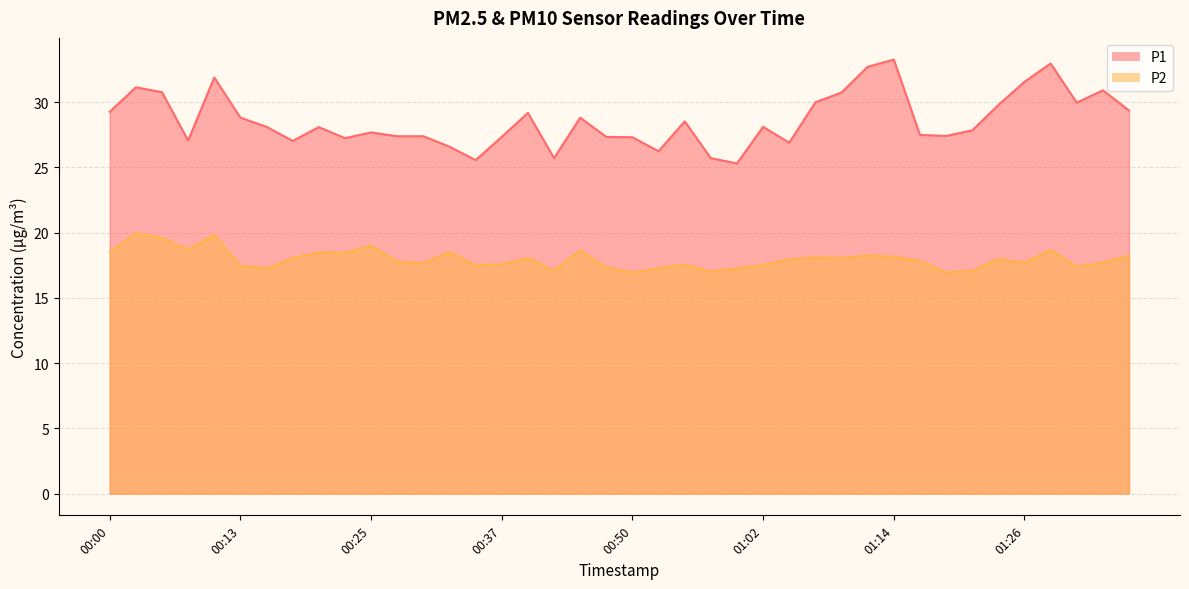

What is the highest value of the P1 series?

33.2